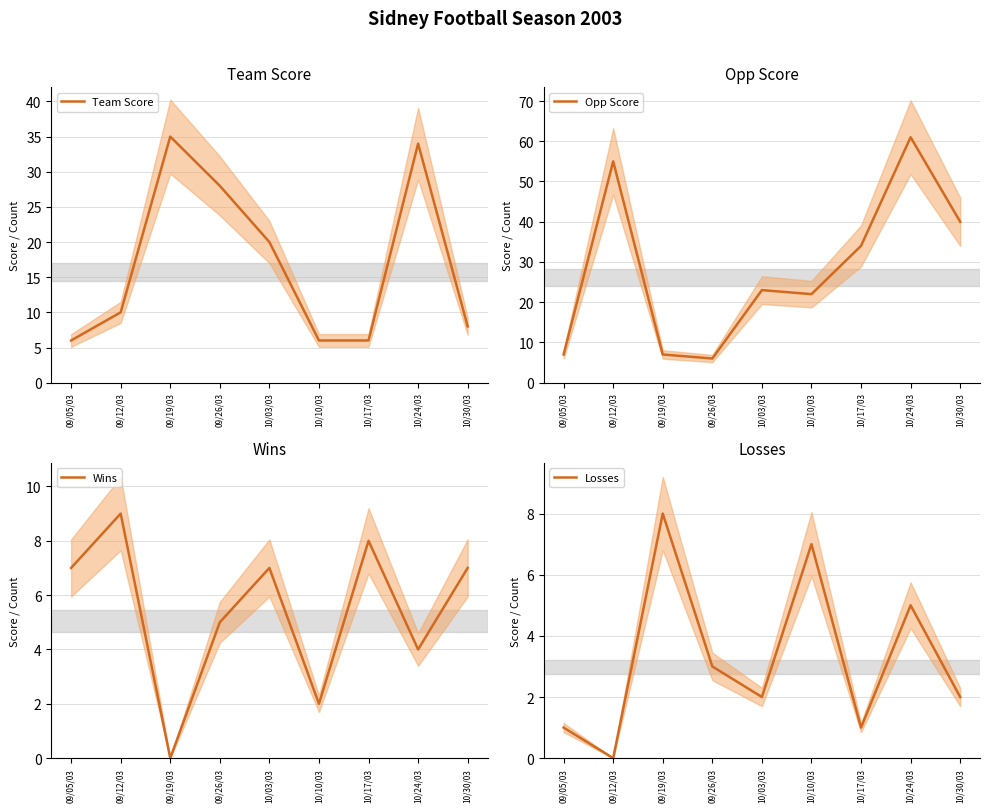

Reading right to left, extract all data points from this chart.

Team Score: 8	34	6	6	20	28	35	10	6
Opp Score: 40	61	34	22	23	6	7	55	7
Wins: 7	4	8	2	7	5	0	9	7
Losses: 2	5	1	7	2	3	8	0	1